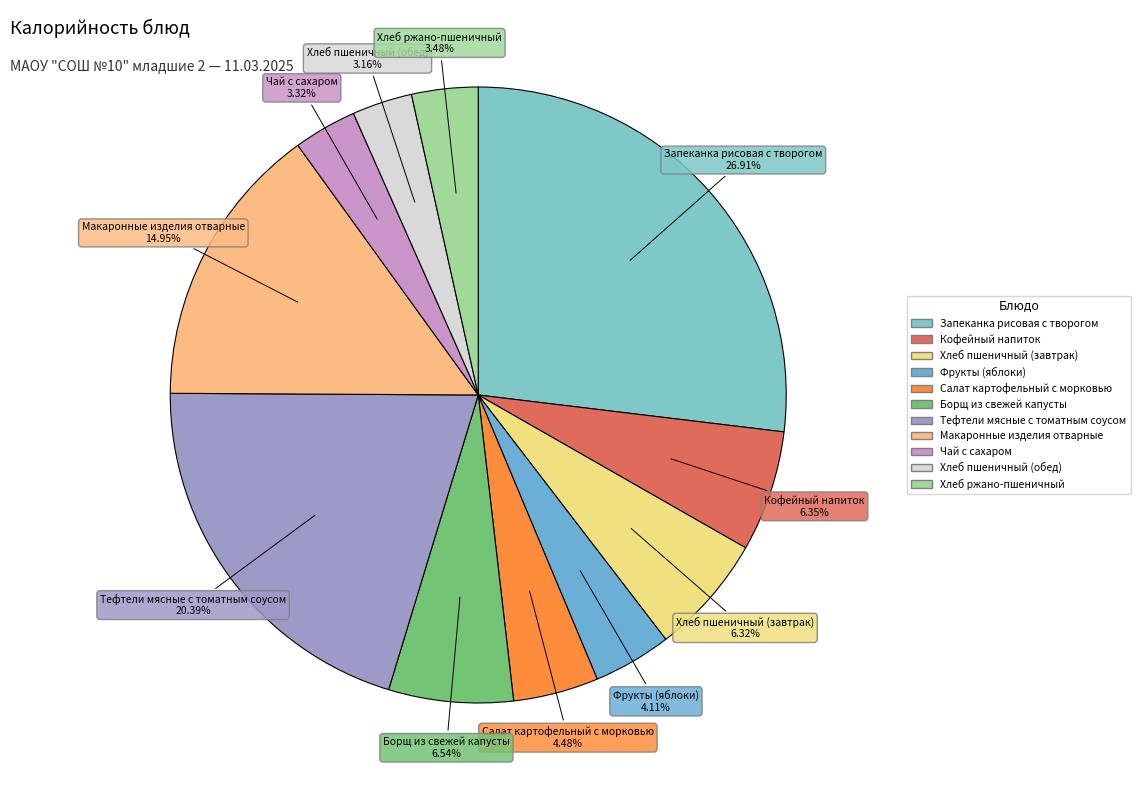

Is the sum of Салат картофельный с морковью and Хлеб ржано-пшеничный greater than half?

No